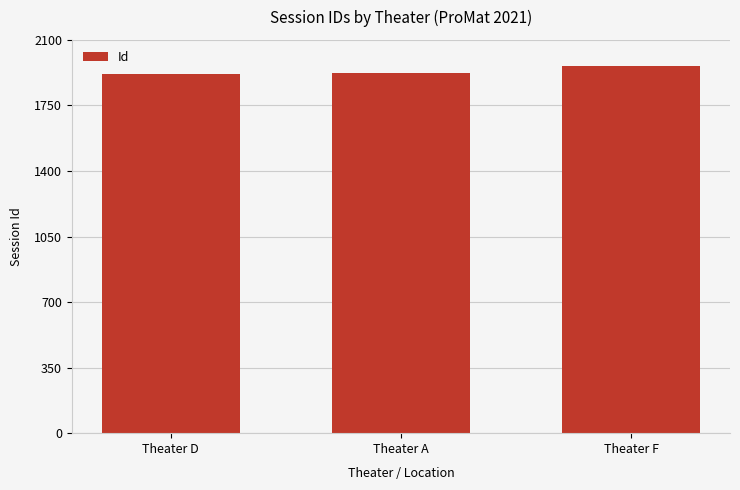

Is it true that the value at Theater A is 1921?

True